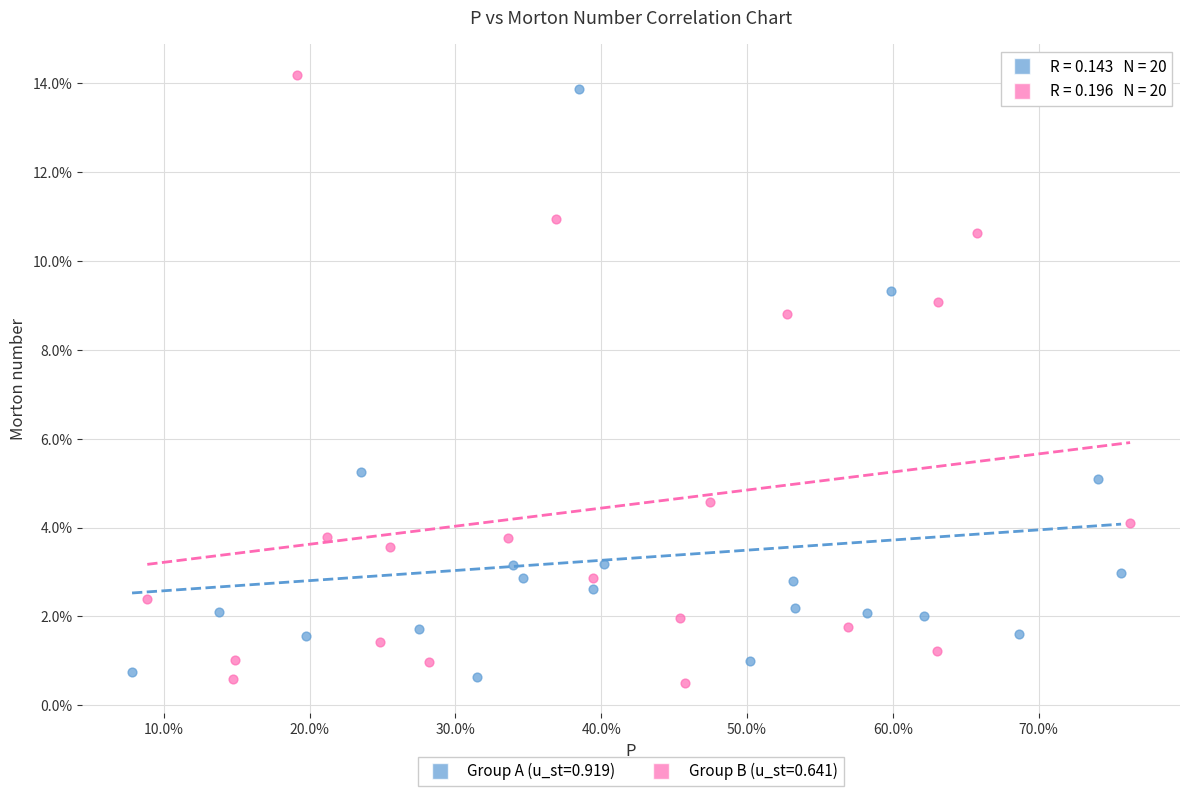

What are all the series names shown in the legend?

Group A (u_st=0.919), Group B (u_st=0.641)